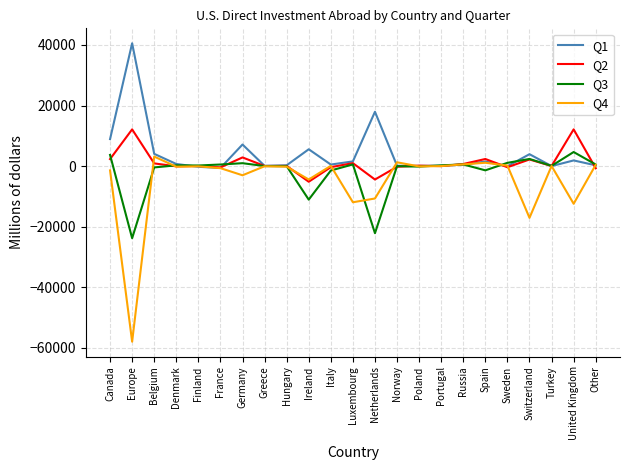

Which series has the widest spread of values?

Q4